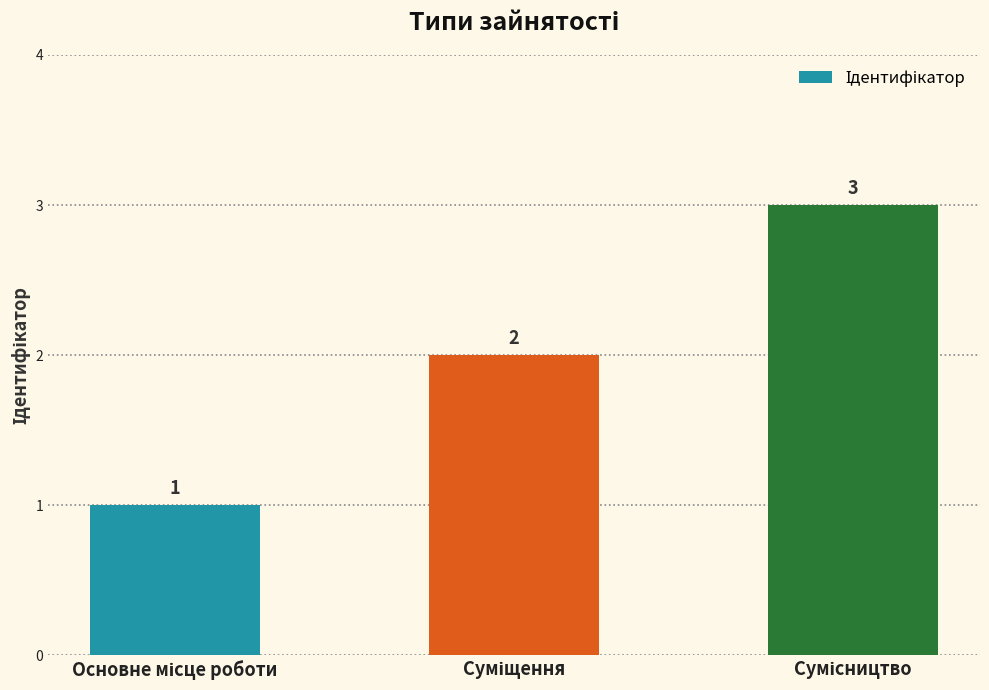

How many values are between 1 and 3?

3